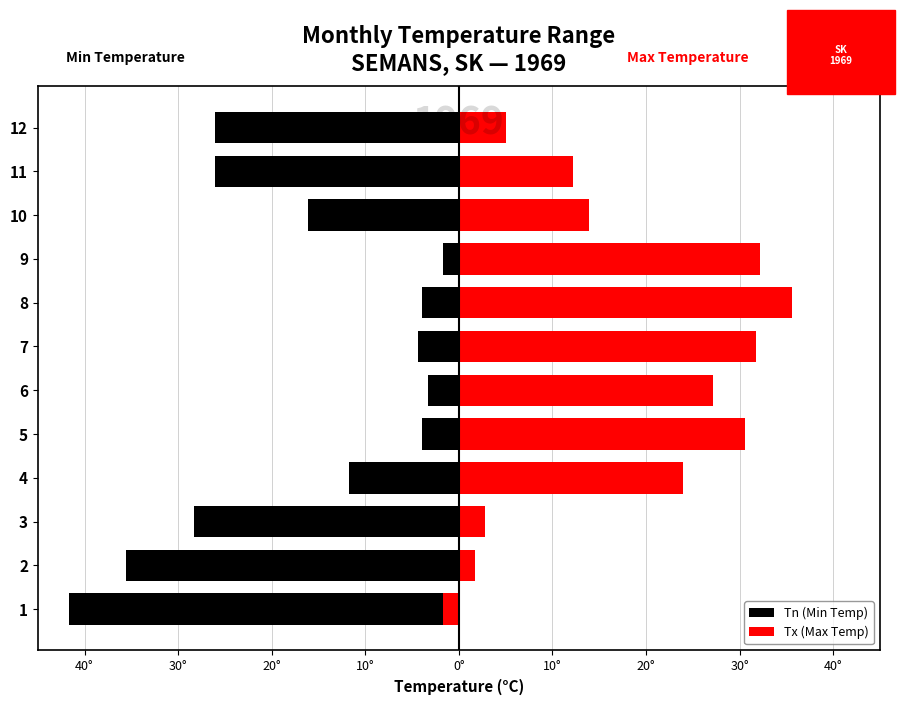

At 6, list the series in order from smallest to largest.

Tn (Min Temp), Tx (Max Temp)